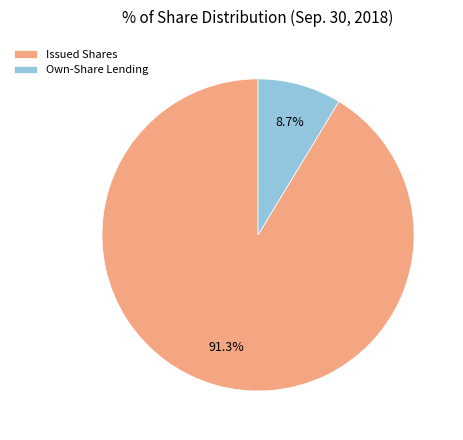

How many slices are in this pie chart?

2